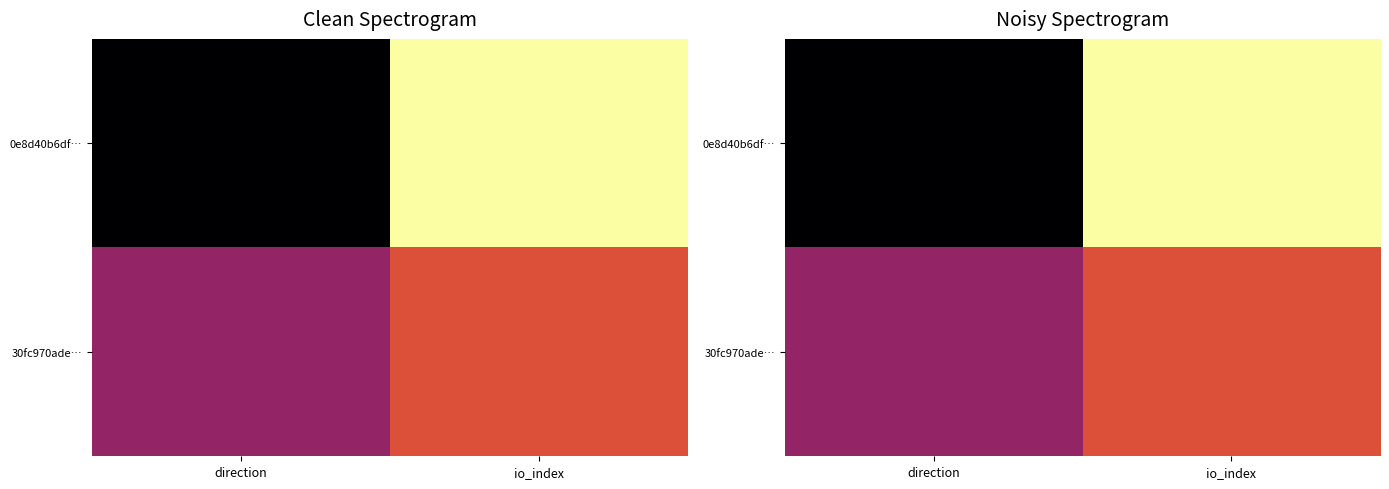

At how many categories does at least one series exceed 0?

2